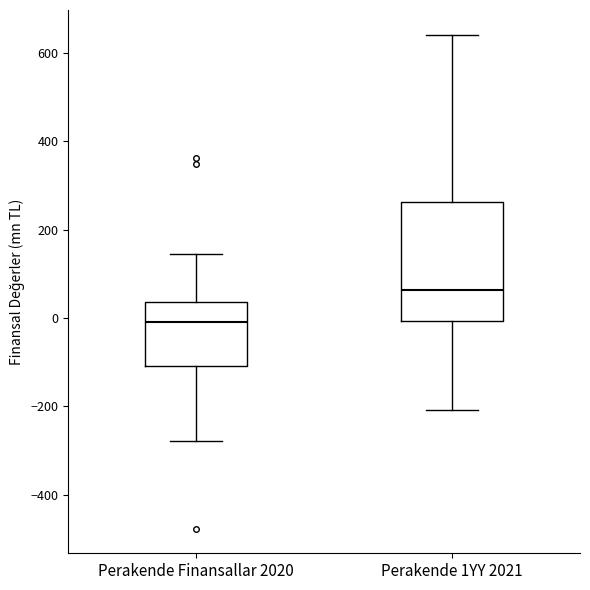

Comparing the boxes themselves (not the whiskers), which one is the tallest?

Perakende 1YY 2021